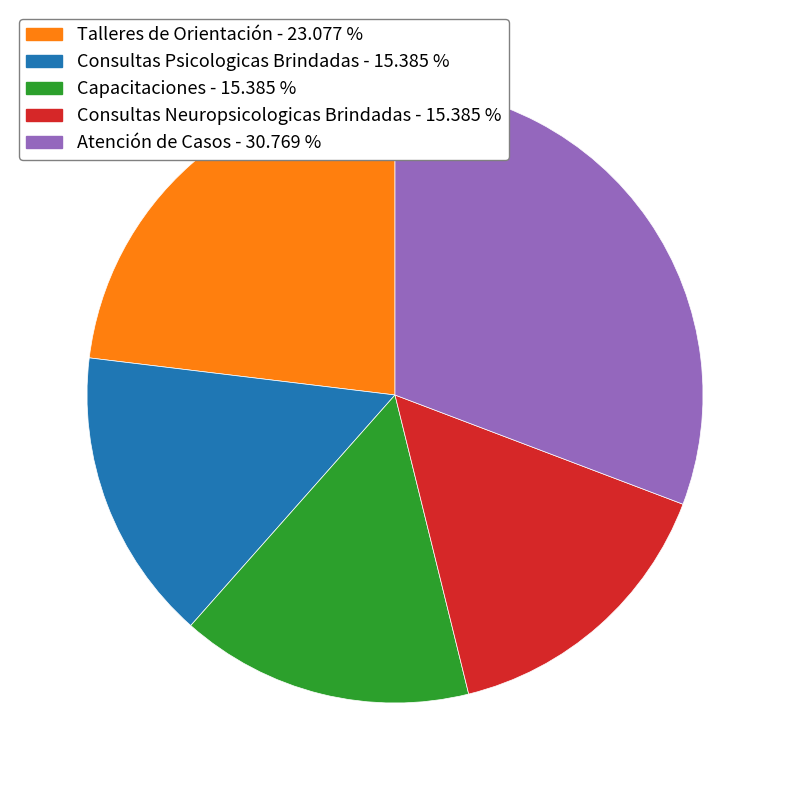

Is Capacitaciones the majority of the pie?

No